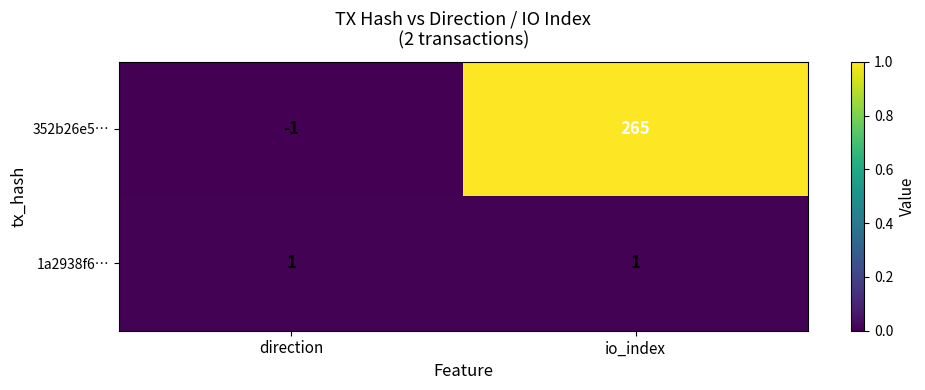

The value of 1a2938f6… at direction is 1. True or false?

True